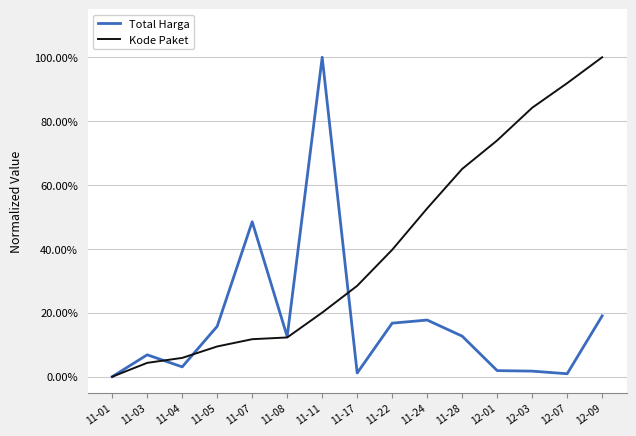

Read the Total Harga value at 11-03.

0.1